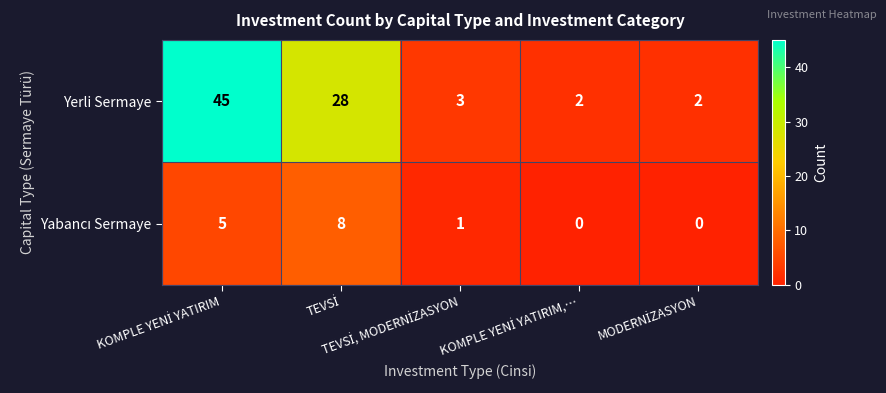

How many series are shown in this chart?

2